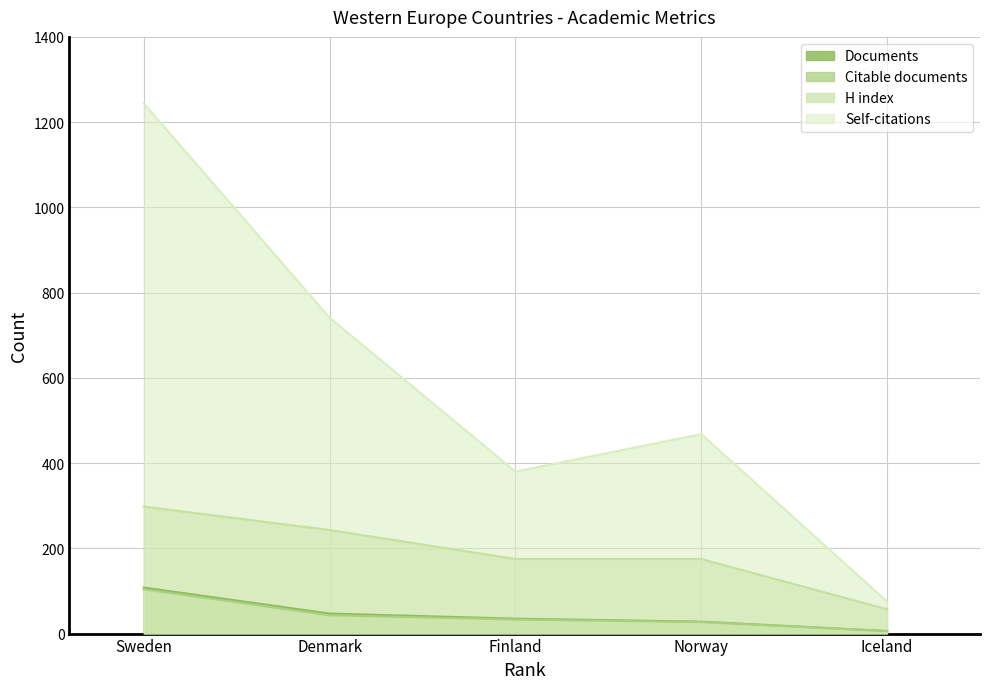

What is the average value of the H index series?

190